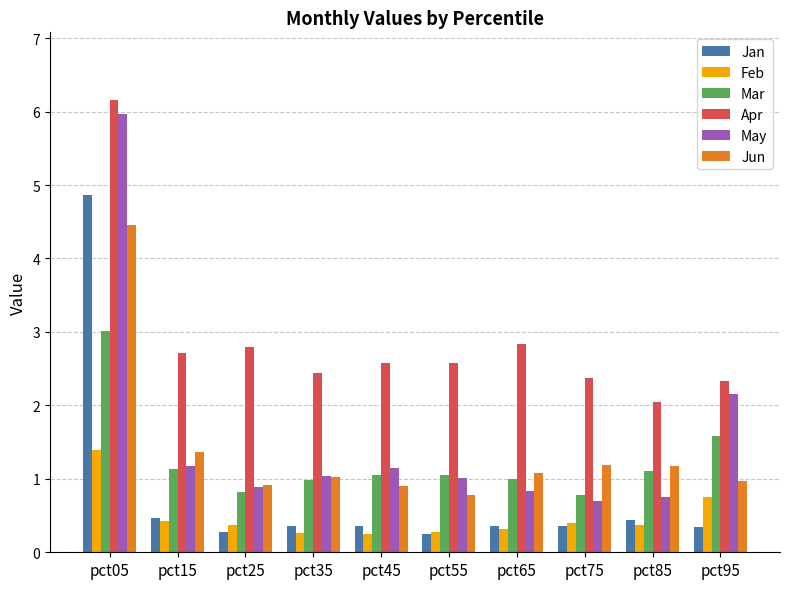

What is the greatest value displayed?

6.2